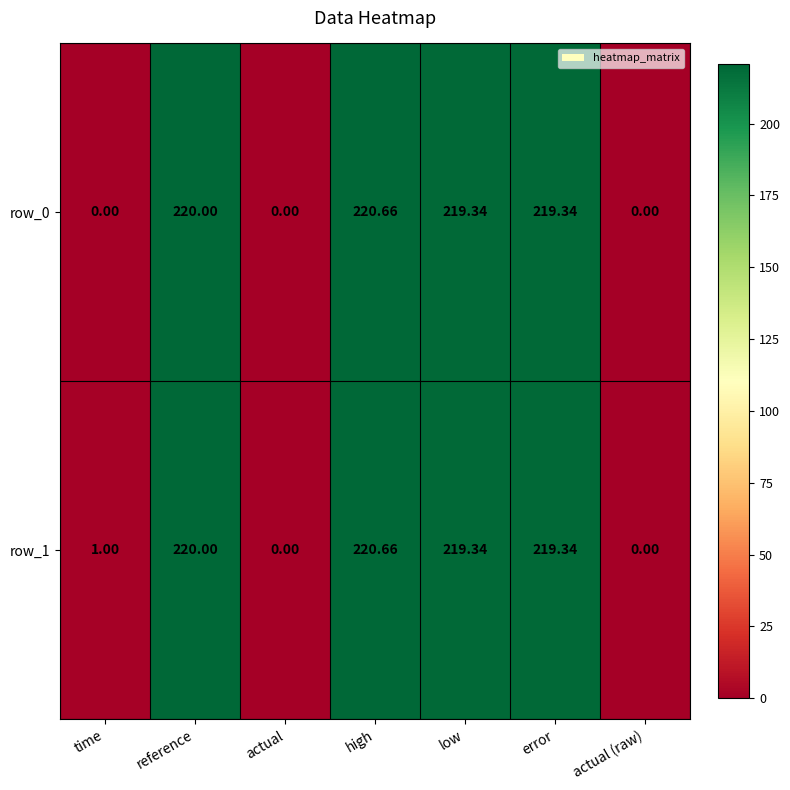

Which category has the highest value in the row_0 series?

high